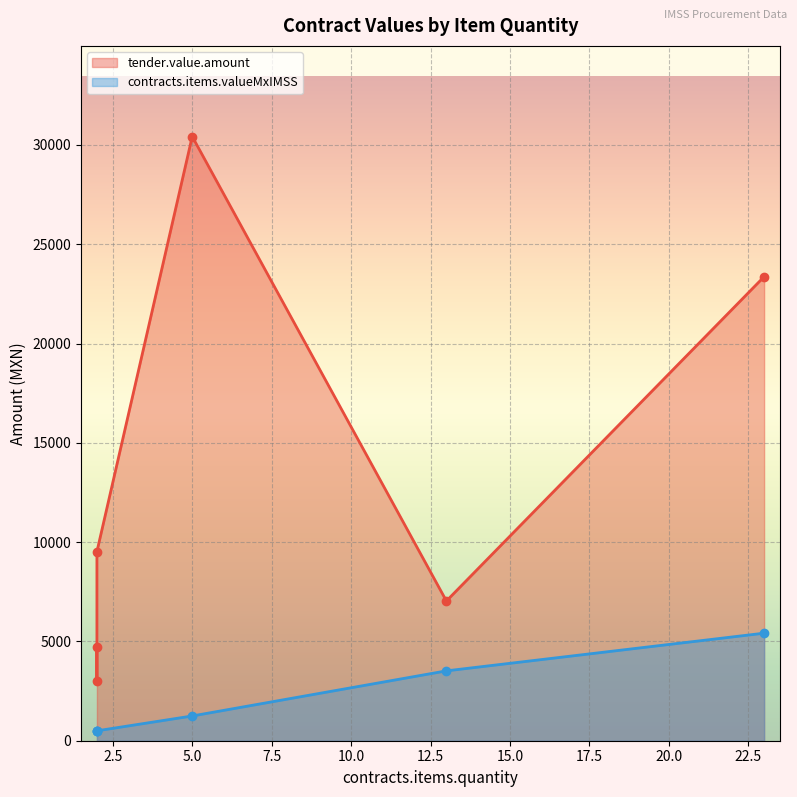

True or false: contracts.items.valueMxIMSS has a value of 498.8 at 2.

True